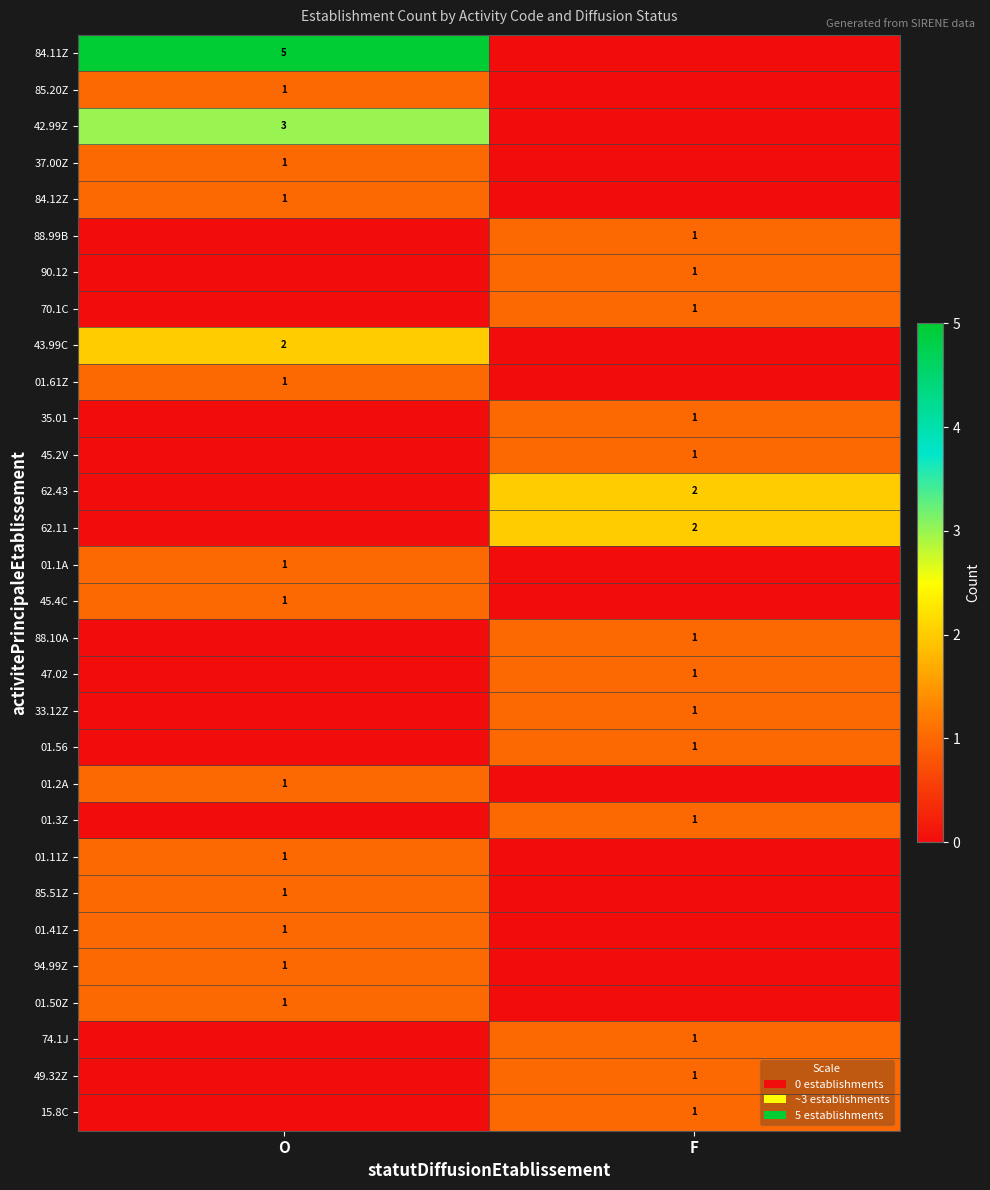

The 47.02 series shows 2 at F. True or false?

False